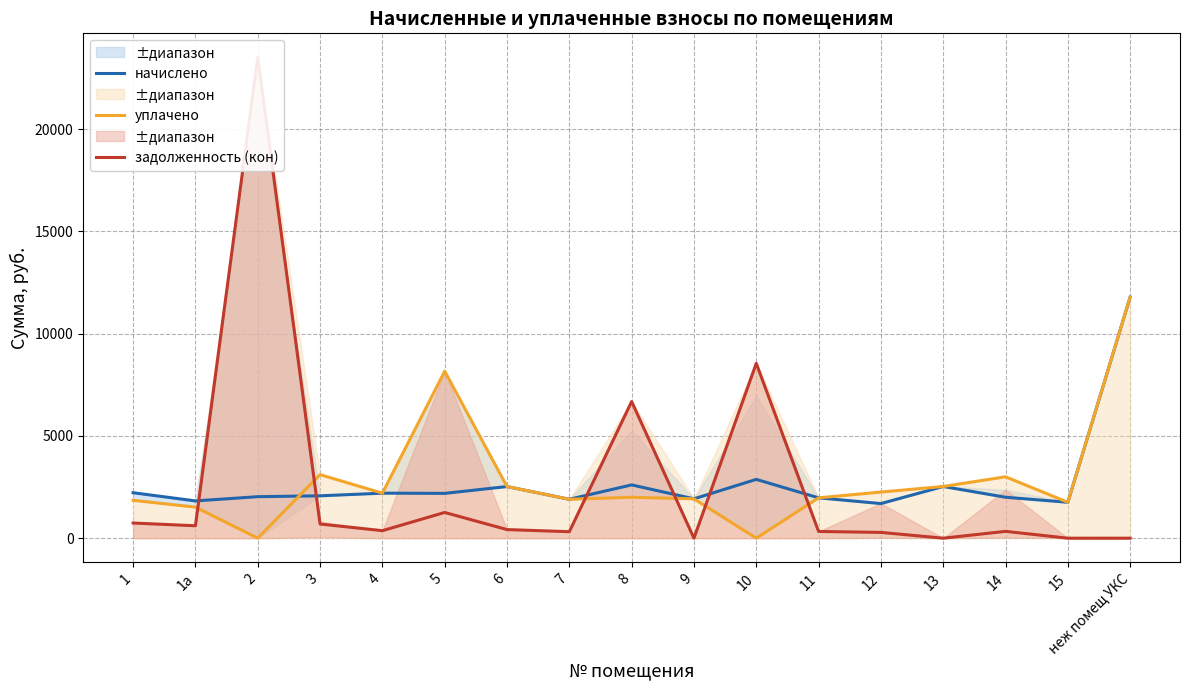

How many lines are shown in the chart?

3